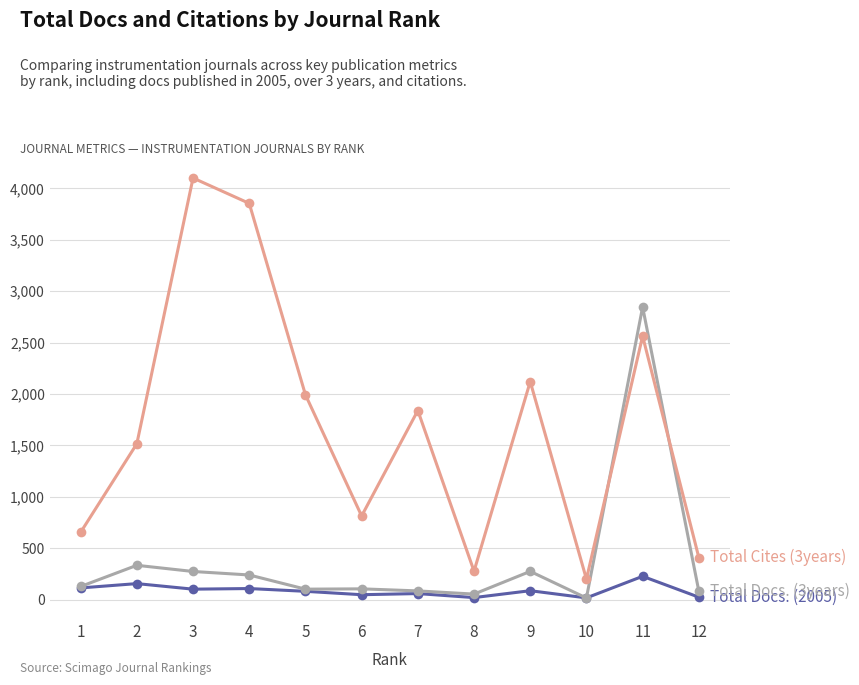

At which category is the sum across all series the highest?

11